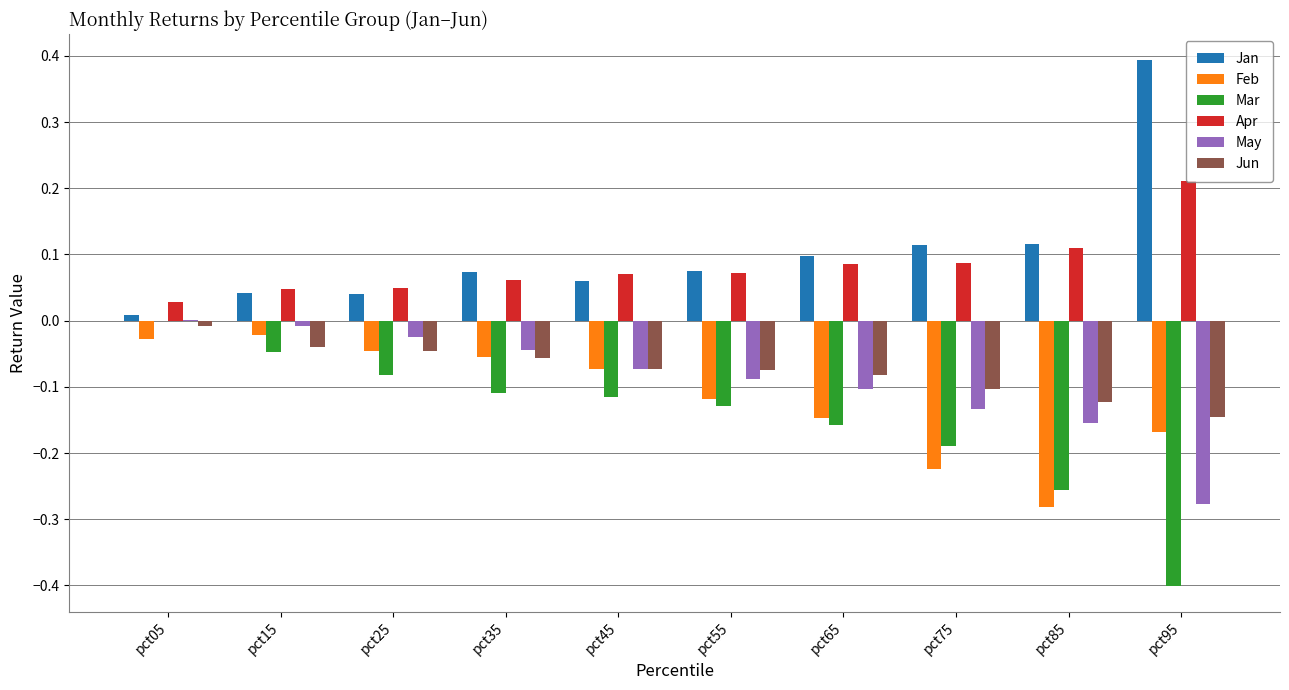

How many groups of bars are there?

10